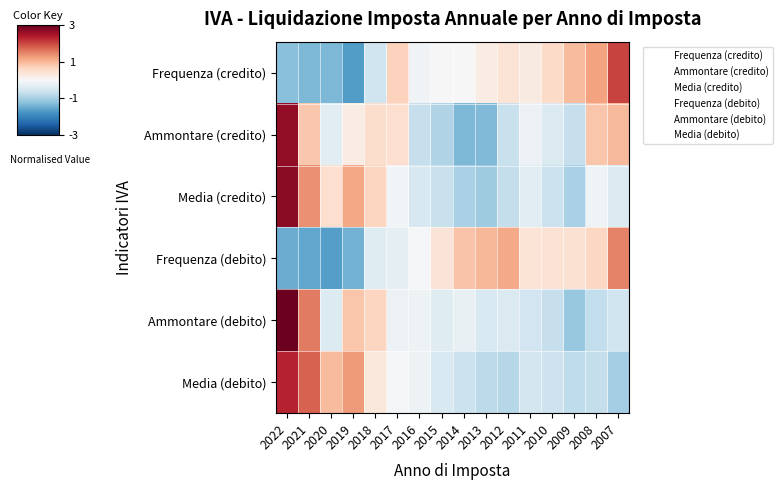

Between 2014 and 2020, which is larger?

2014